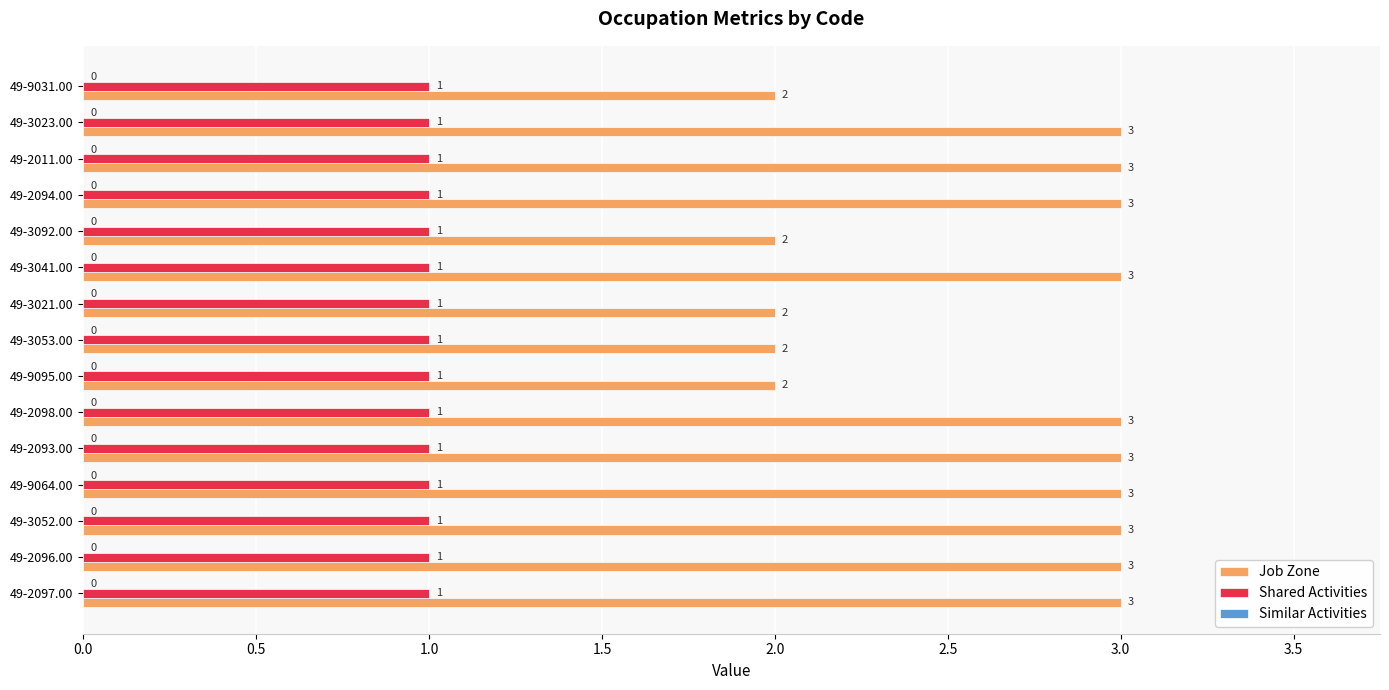

Which series has the largest total across all categories?

Job Zone